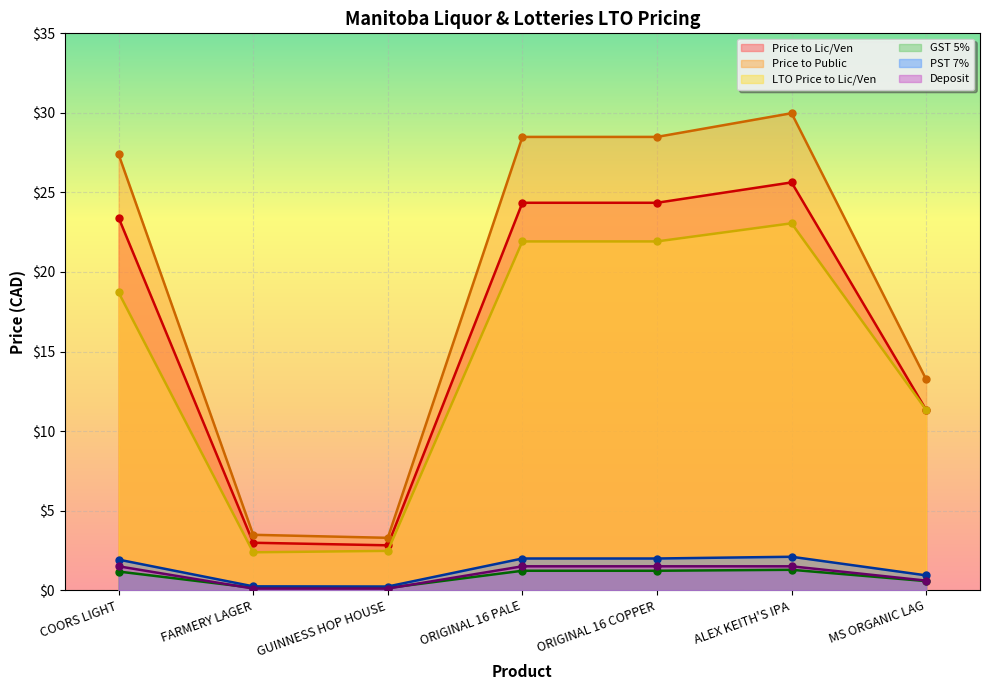

Does the chart display data point markers on the line(s)?

Yes